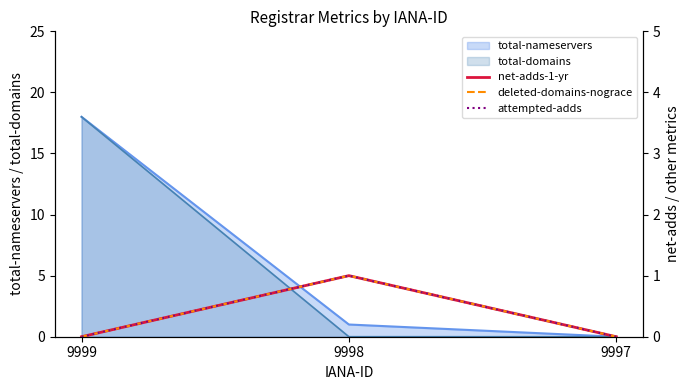

How many lines are shown in the chart?

3